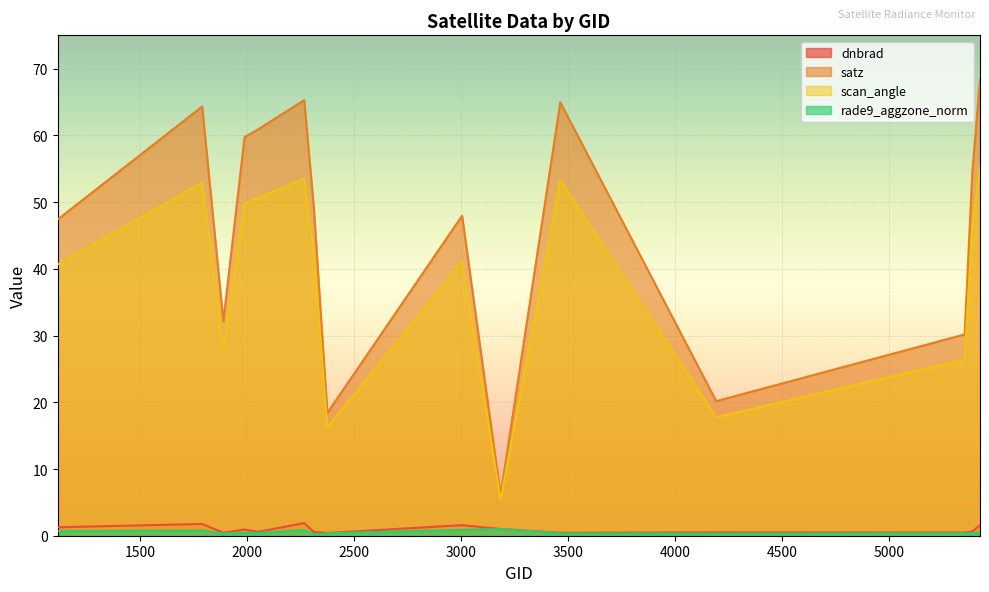

List the labels in order of dnbrad value, largest first.

2267, 1790, 5426, 3005, 1115, 3185, 1988, 5390, 2051, 2312, 4193, 5354, 3464, 1889, 2375